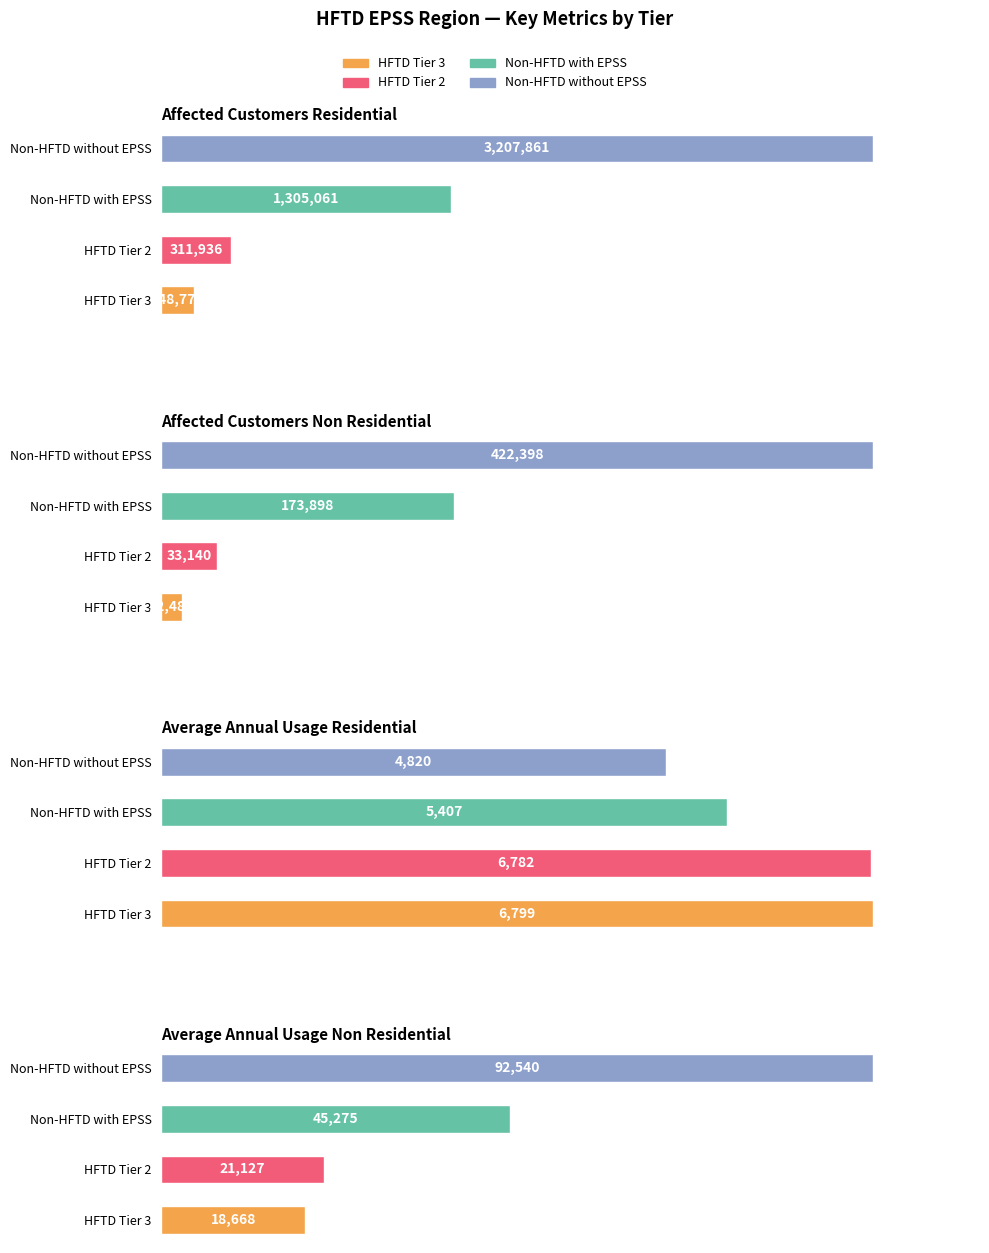

Is the value of Non-HFTD without EPSS at Affected_Customers_Residential greater than the value of HFTD Tier 2 at Average_Annual_Usage_Non_Residential?

Yes